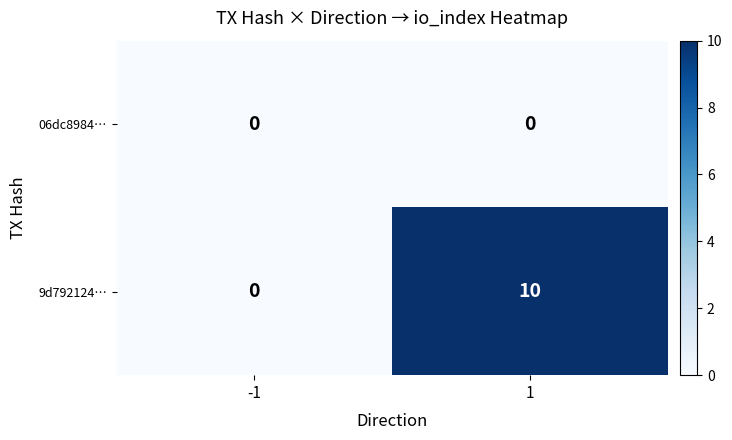

Reading right to left, extract all data points from this chart.

06dc8984…: 0	0
9d792124…: 10	0